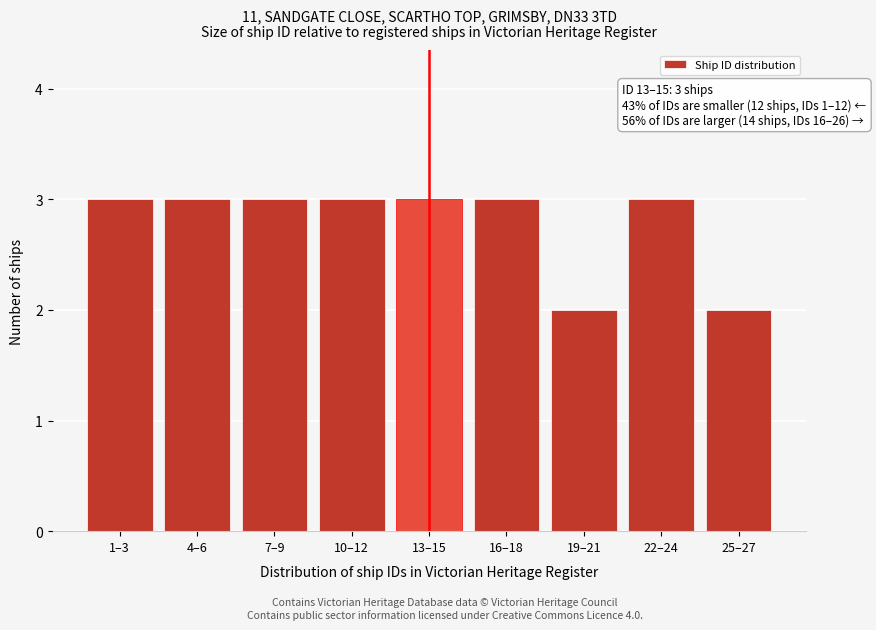

Reading left to right, extract all data points from this chart.

1–3=3	4–6=3	7–9=3	10–12=3	13–15=3	16–18=3	19–21=2	22–24=3	25–27=2